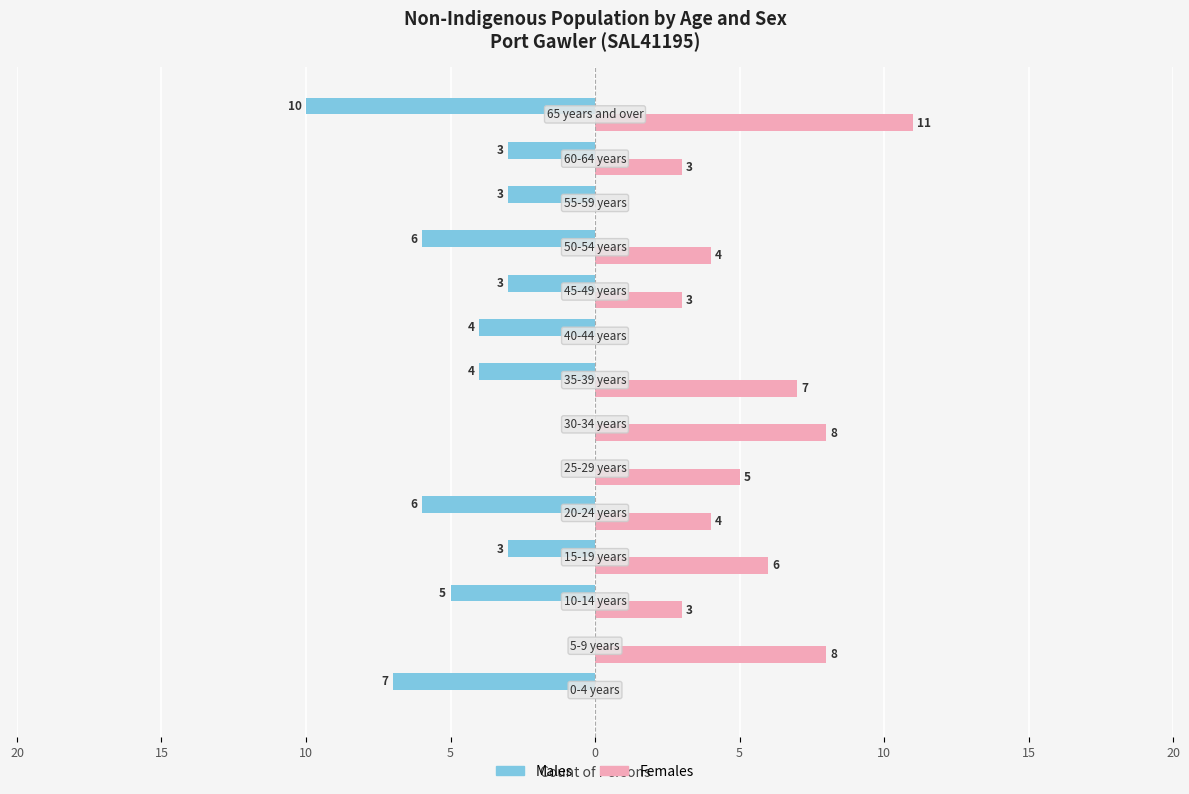

What are all the series names shown in the legend?

Males, Females